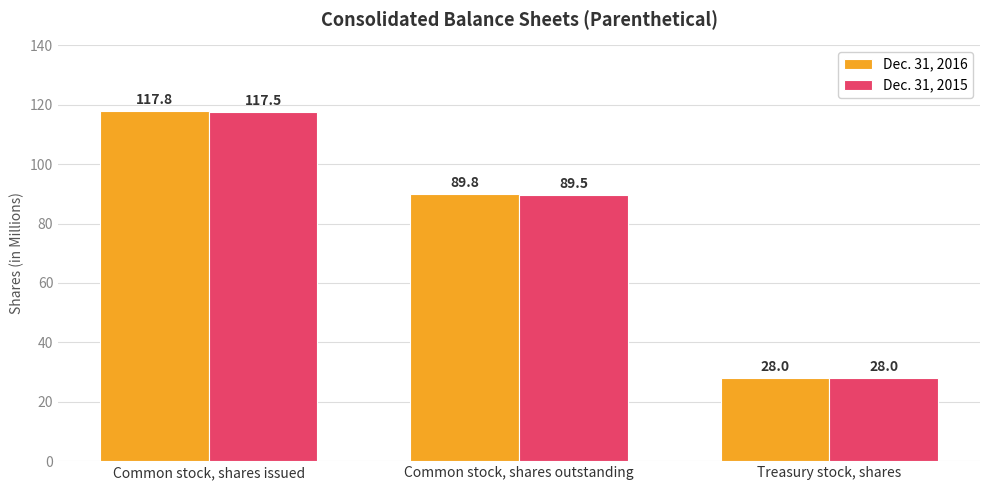

What position from the right is Treasury stock, shares?

1